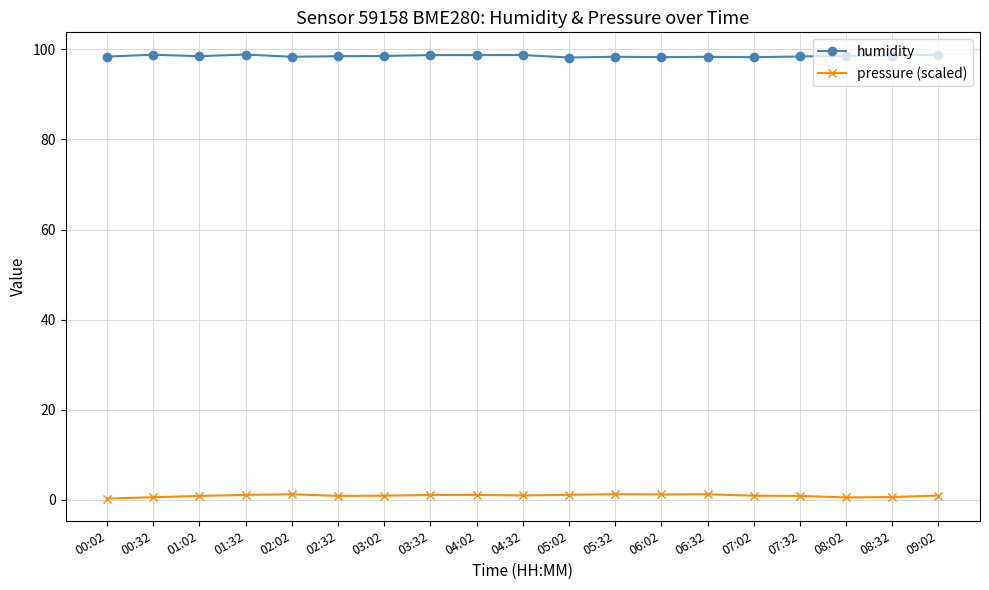

Rank the series at 08:02 from lowest to highest value.

pressure (scaled), humidity